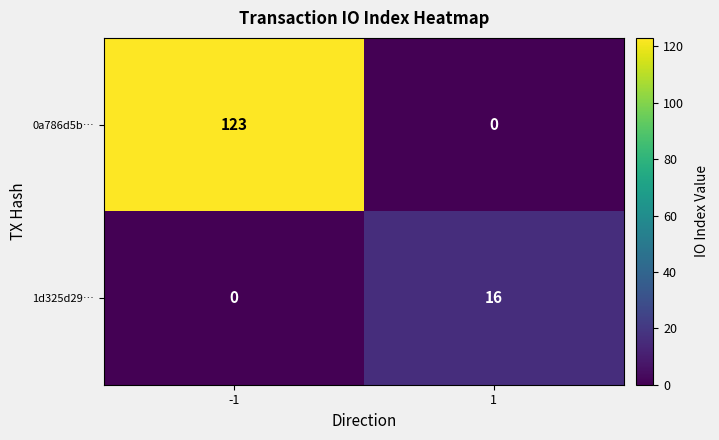

How many series are shown in this chart?

2